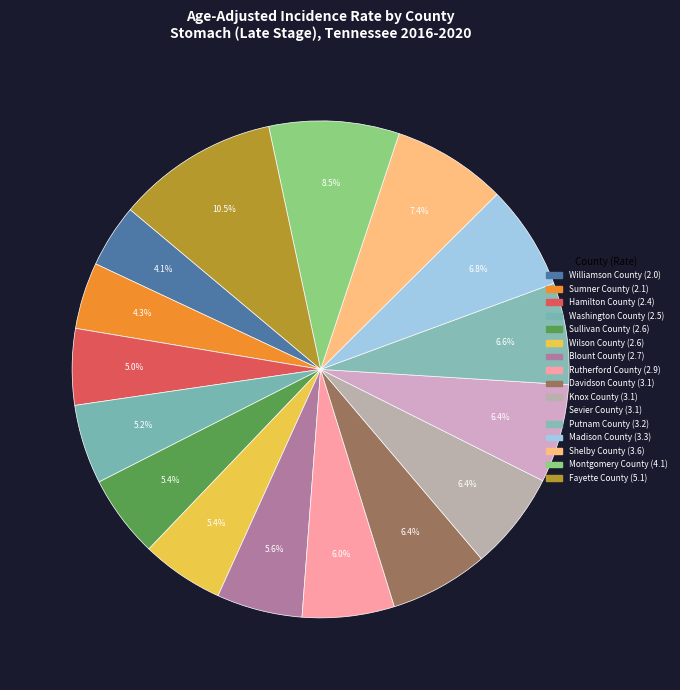

To the nearest percent, what is the difference between the largest and smallest slice percentages?

6%